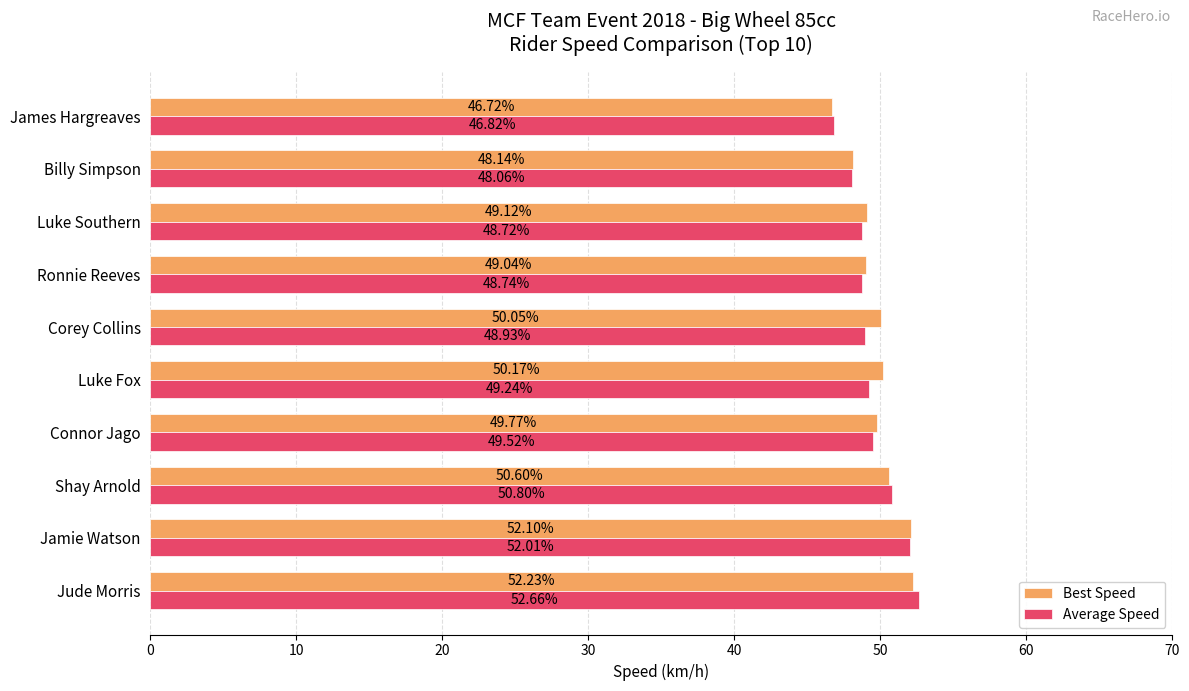

Which series has the largest range (max minus min)?

Average Speed